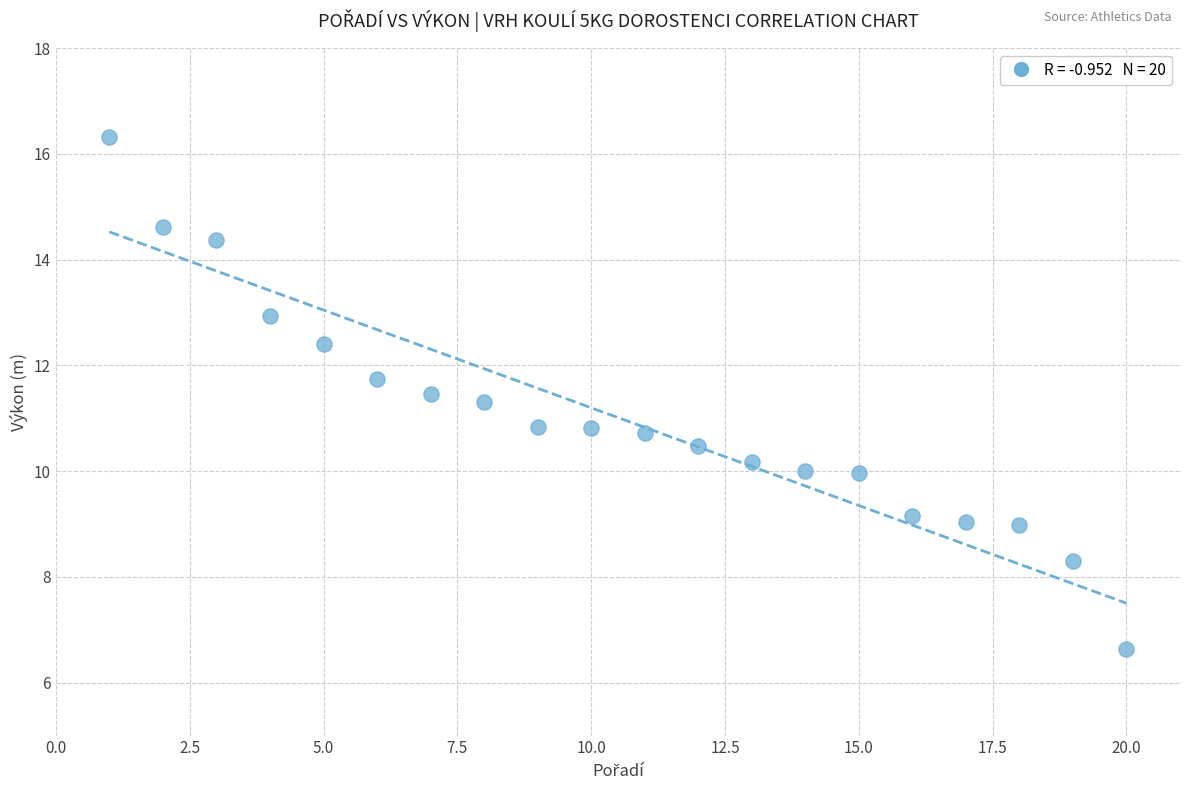

What is the range of Y values (max minus min)?

9.7